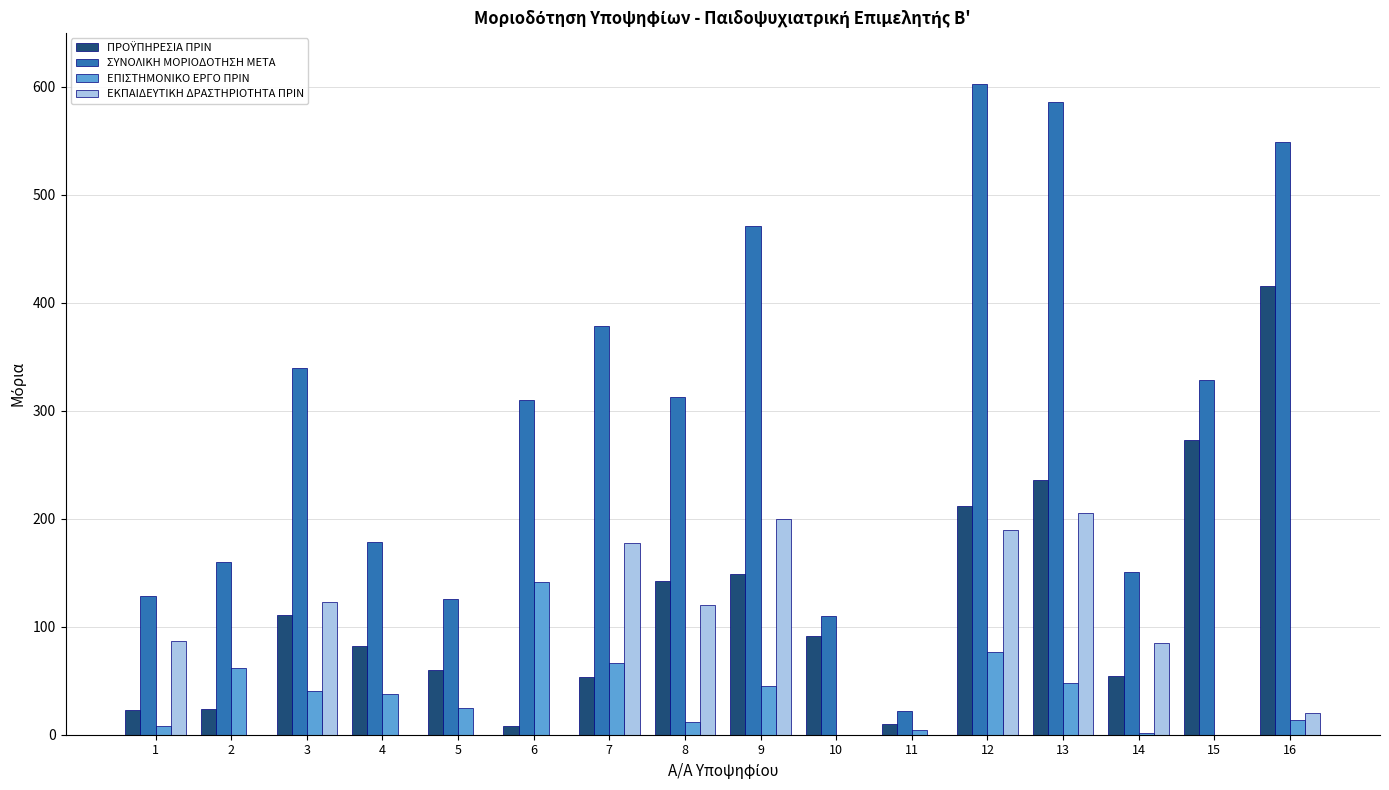

Which series has the largest total across all categories?

ΣΥΝΟΛΙΚΗ ΜΟΡΙΟΔΟΤΗΣΗ ΜΕΤΑ